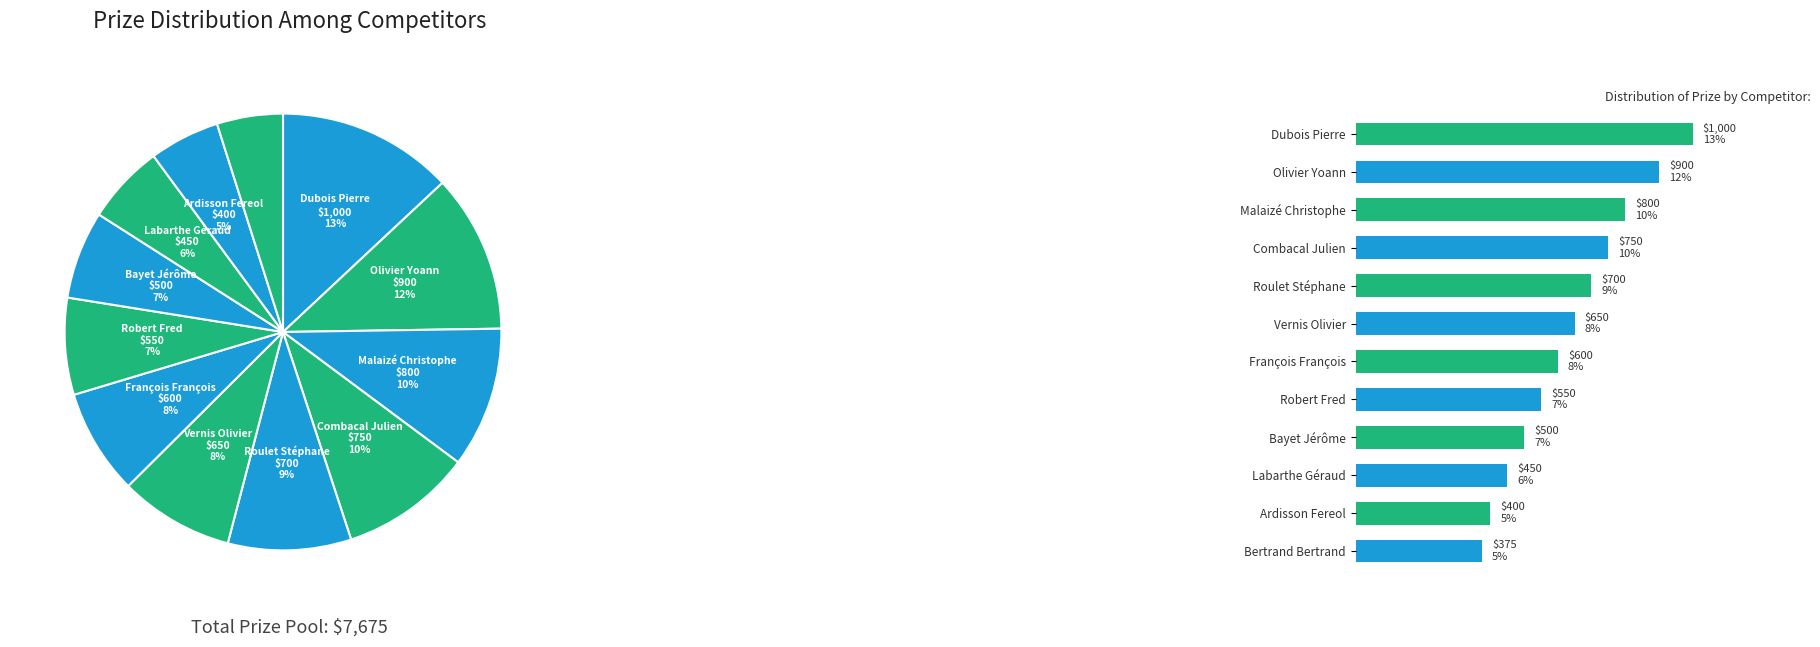

Is there a majority slice in this chart?

No